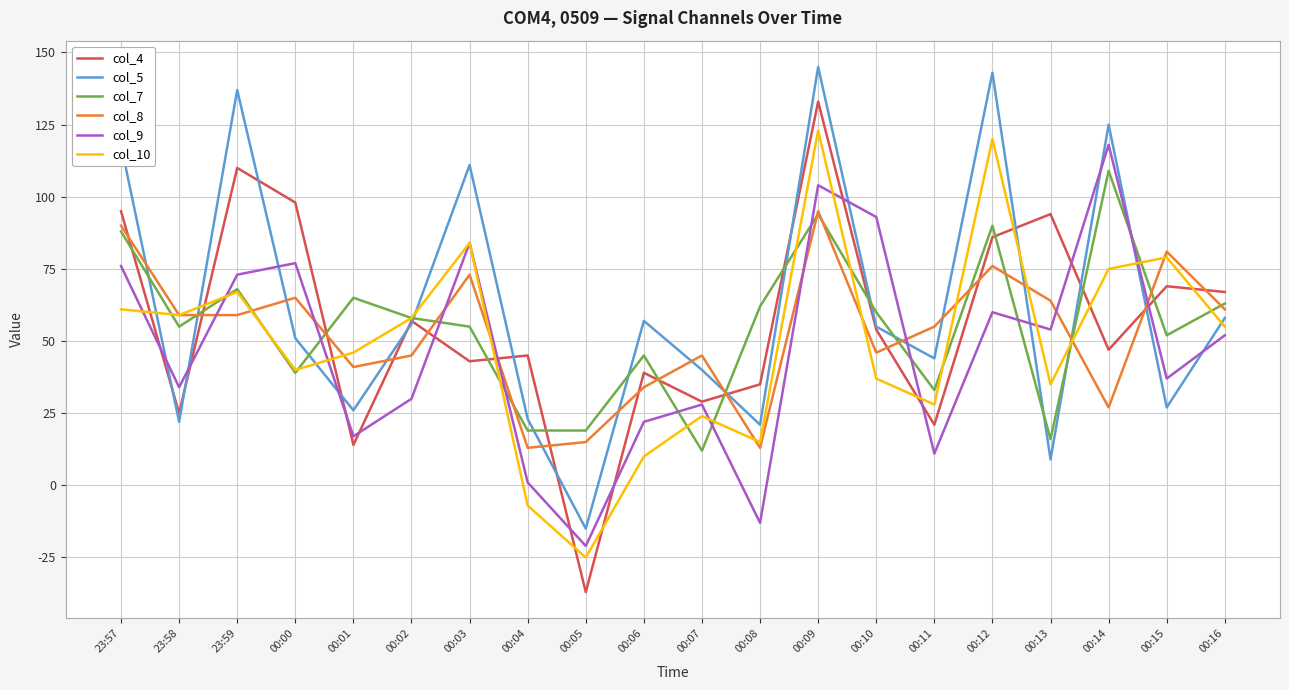

At which category does col_9 reach its first local valley?

23:58